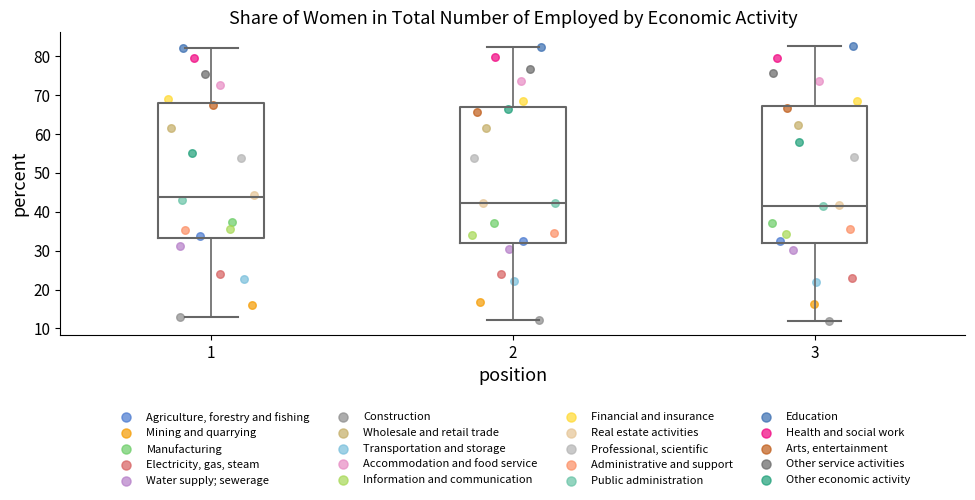

Which box's median line is the highest?

1